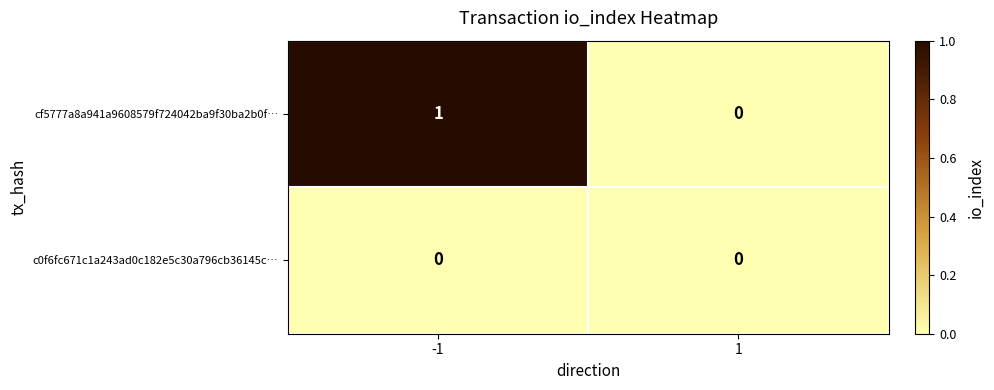

Which series changed the most between -1 and 1?

cf5777a8a941a9608579f724042ba9f30ba2b0f…